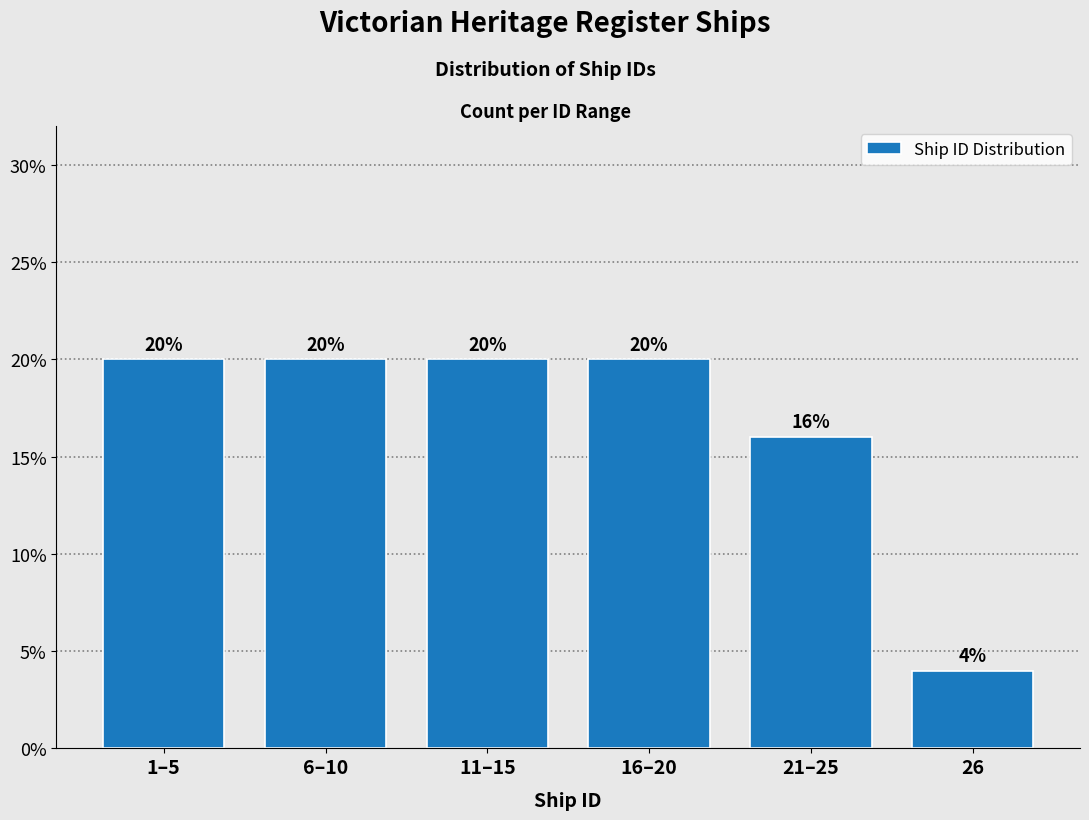

Reading left to right, what are all the values shown in this chart?

20	20	20	20	16	4